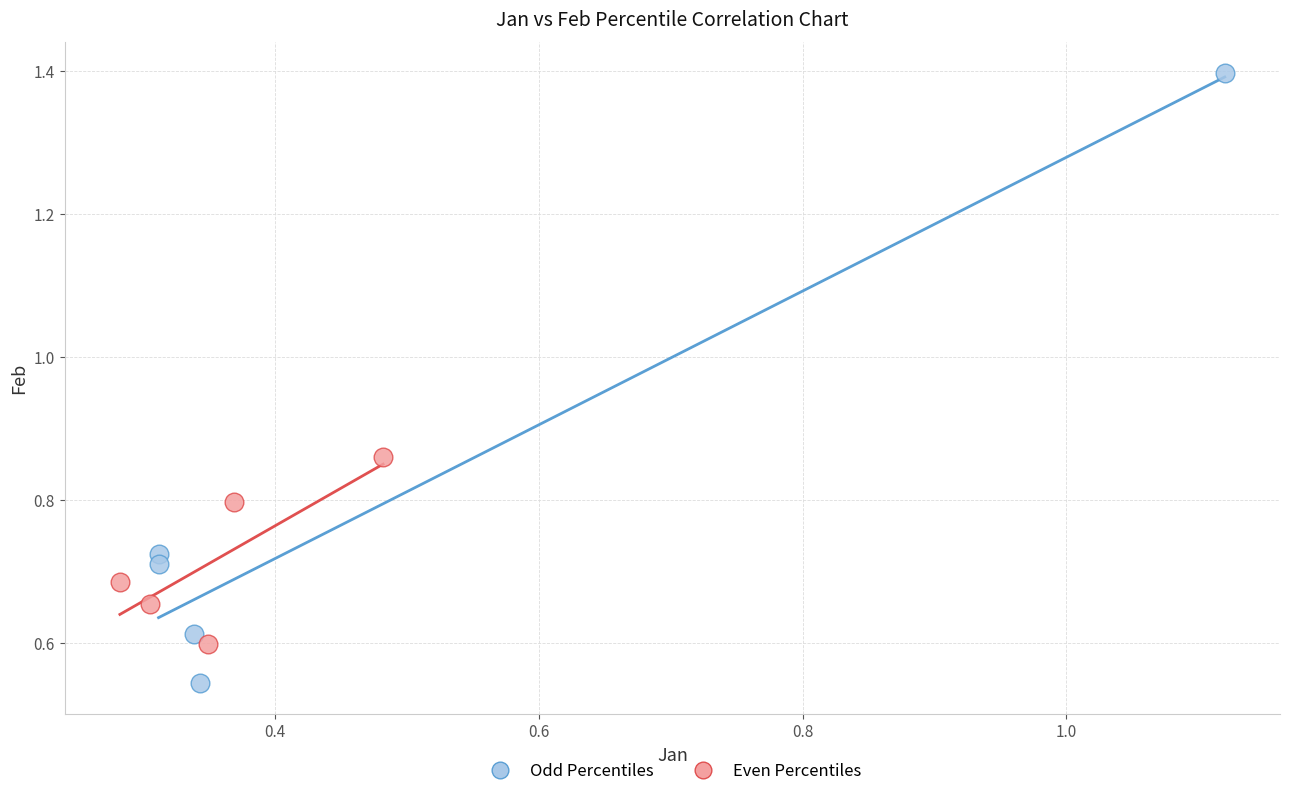

What are all the series names shown in the legend?

Odd Percentiles, Even Percentiles